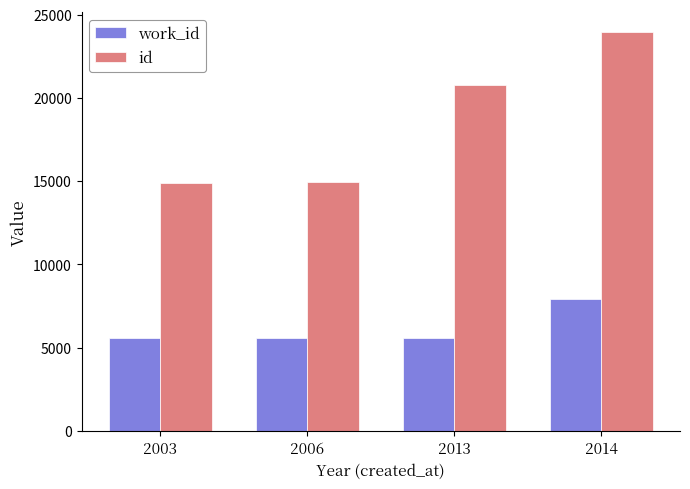

What is the value of the work_id bar at the 2nd from the left?

5598